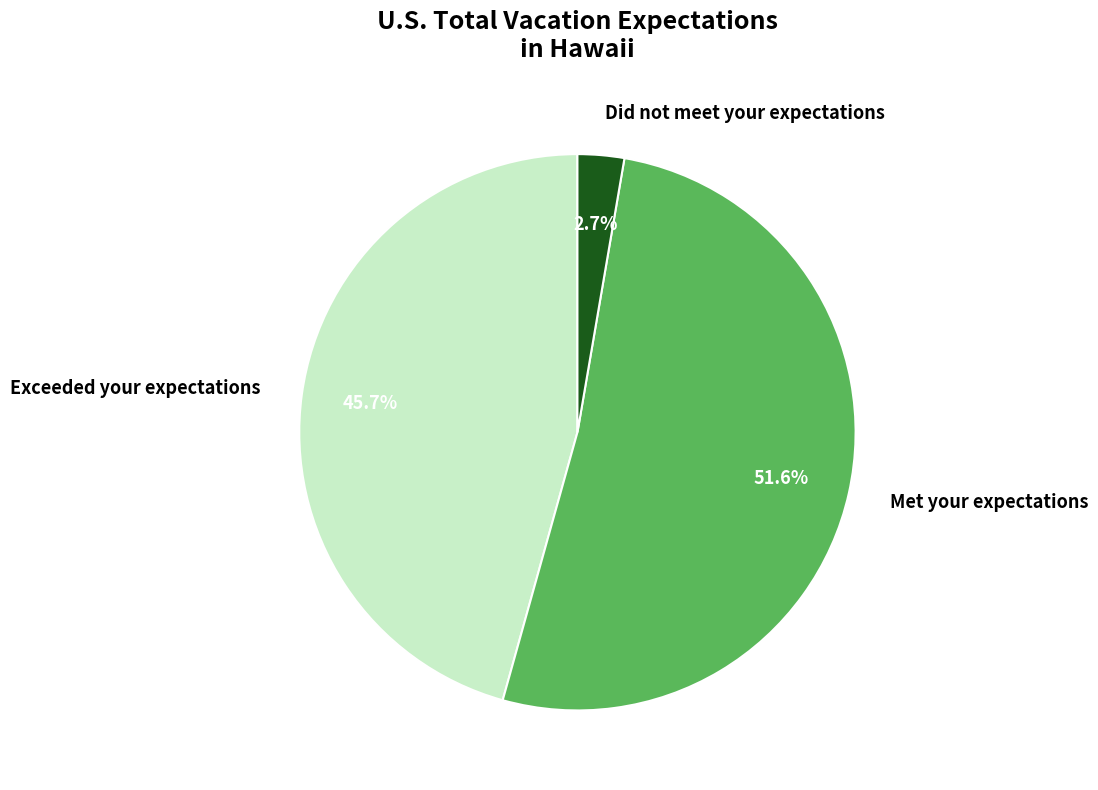

Which category has the biggest portion of the pie?

Met your expectations